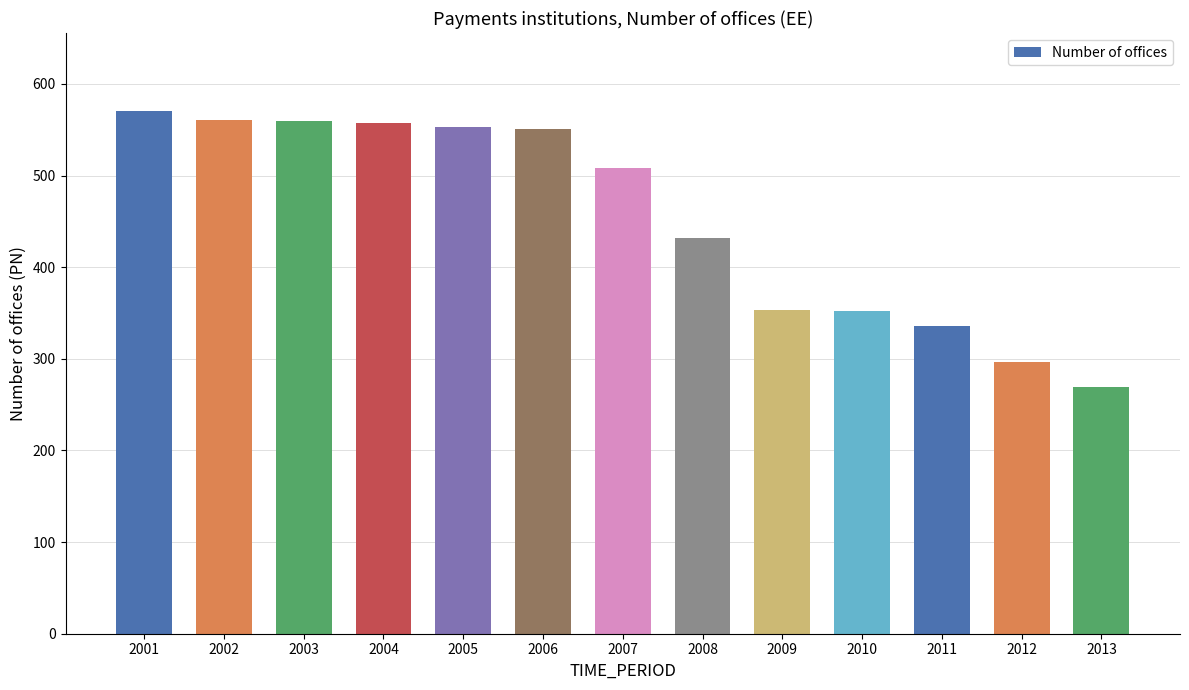

Count the number of data series in this chart.

1